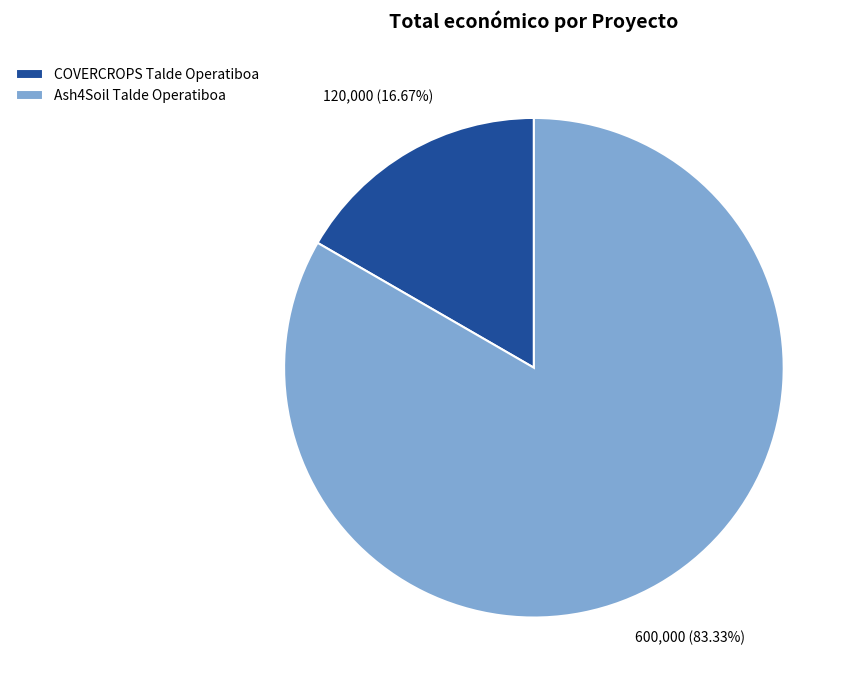

The Ash4Soil Talde Operatiboa slice represents 83% of the pie. True or false?

True